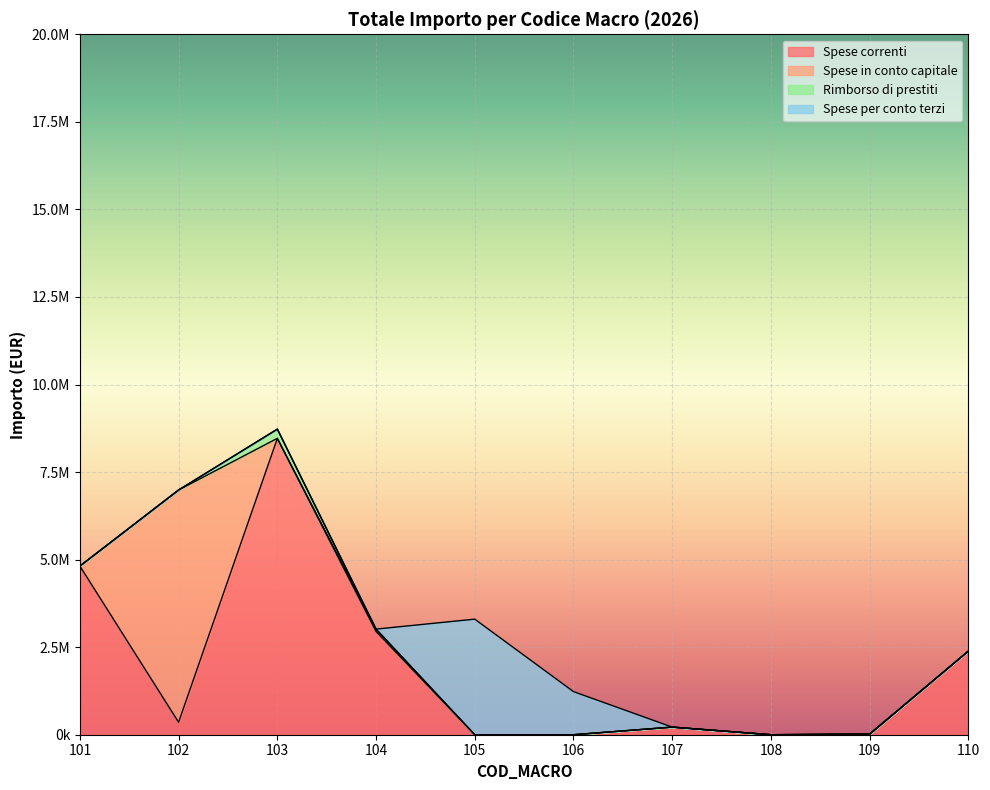

True or false: Rimborso di prestiti and Spese per conto terzi cross at least once.

False